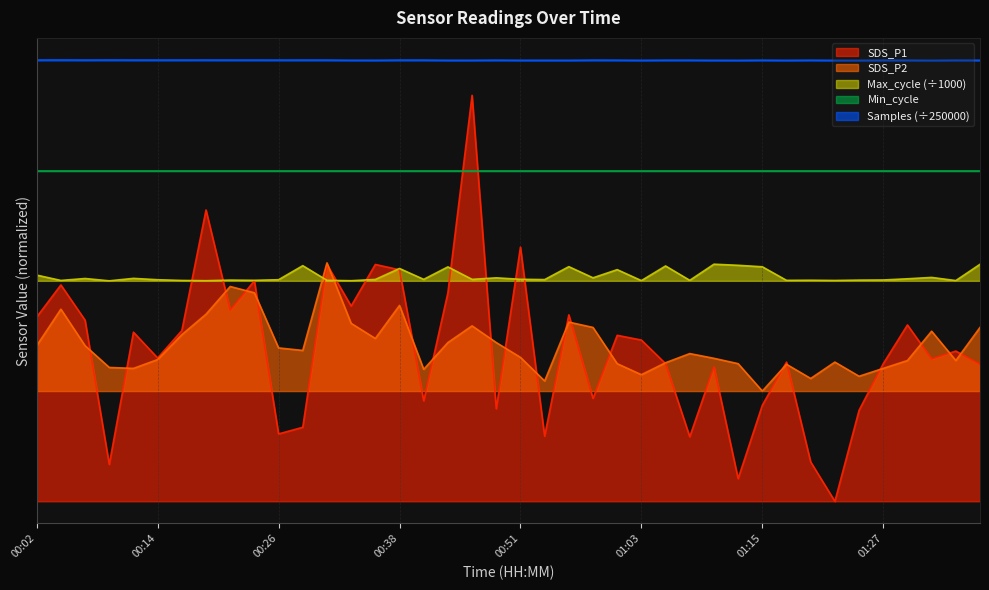

How many data points in SDS_P2 are less than 4?

4